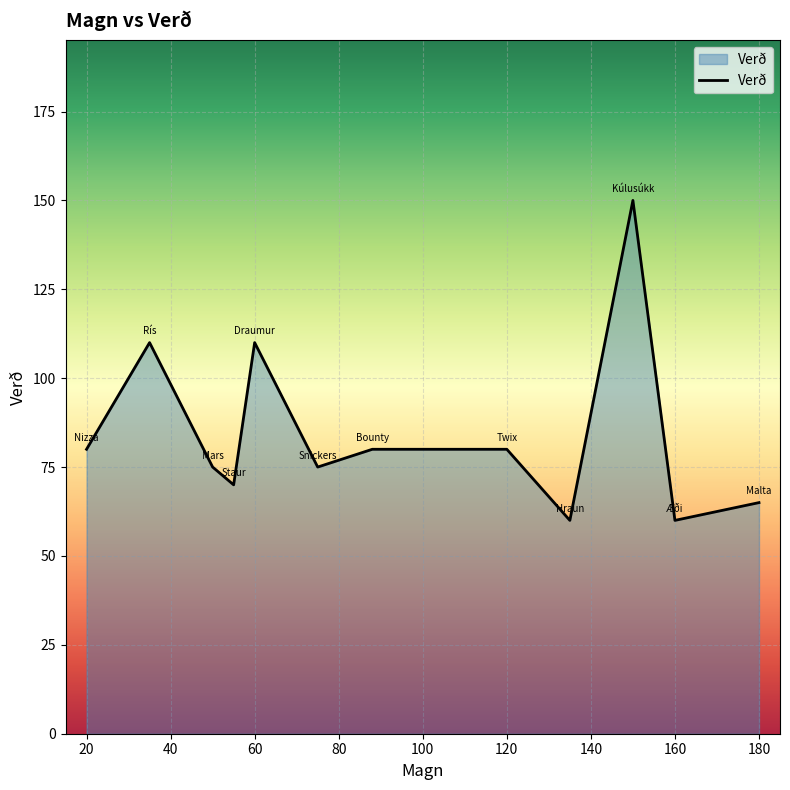

Reading right to left, extract all data points from this chart.

65	60	150	60	80	80	75	110	70	75	110	80